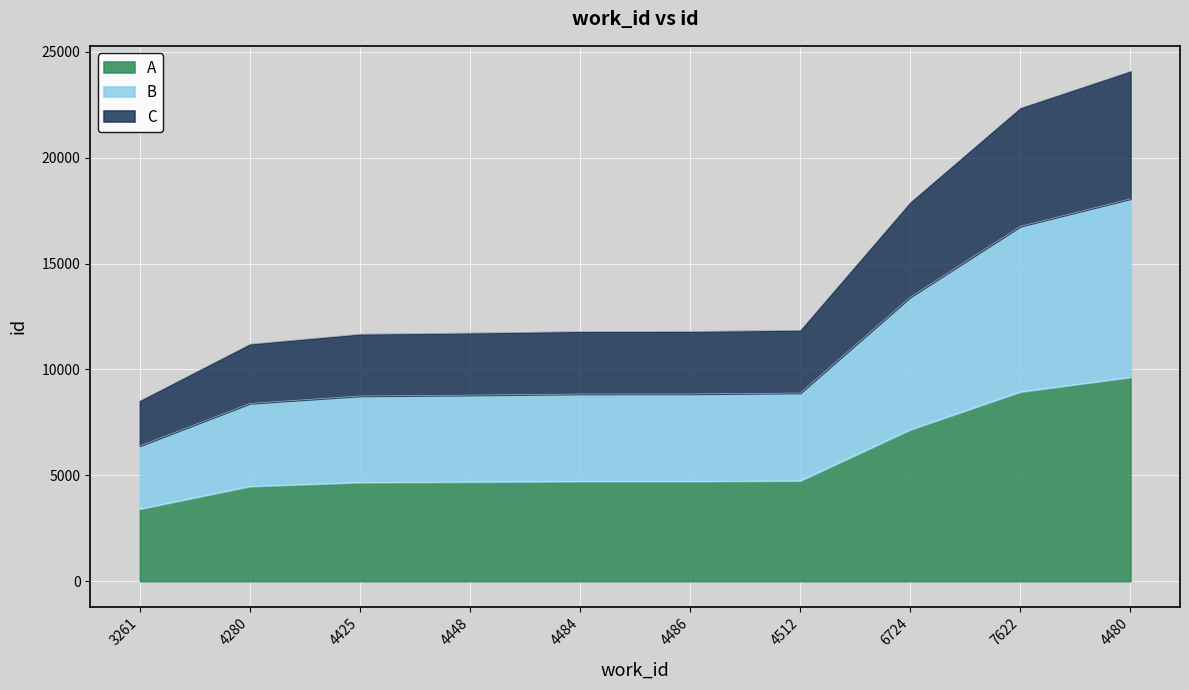

What is the difference between the second highest and minimum values?

5529.6